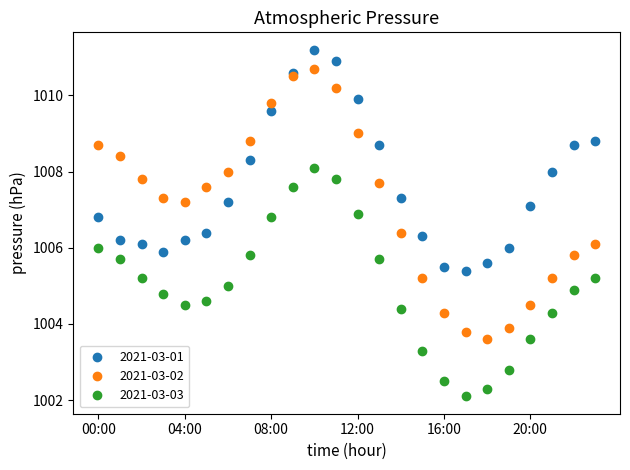

True or false: 2021-03-01 and 2021-03-03 intersect in this chart.

False